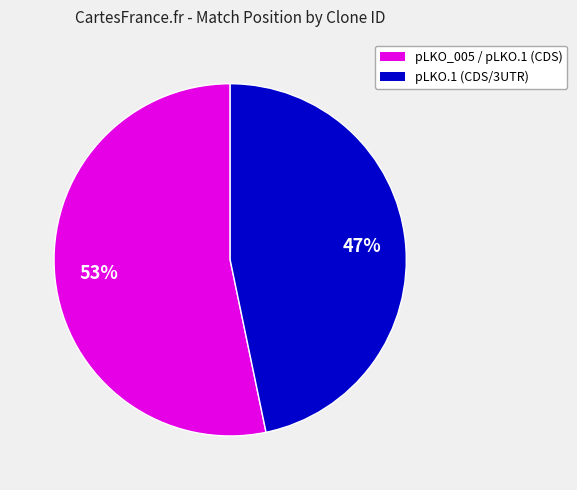

To the nearest percent, what is the average slice percentage?

50%